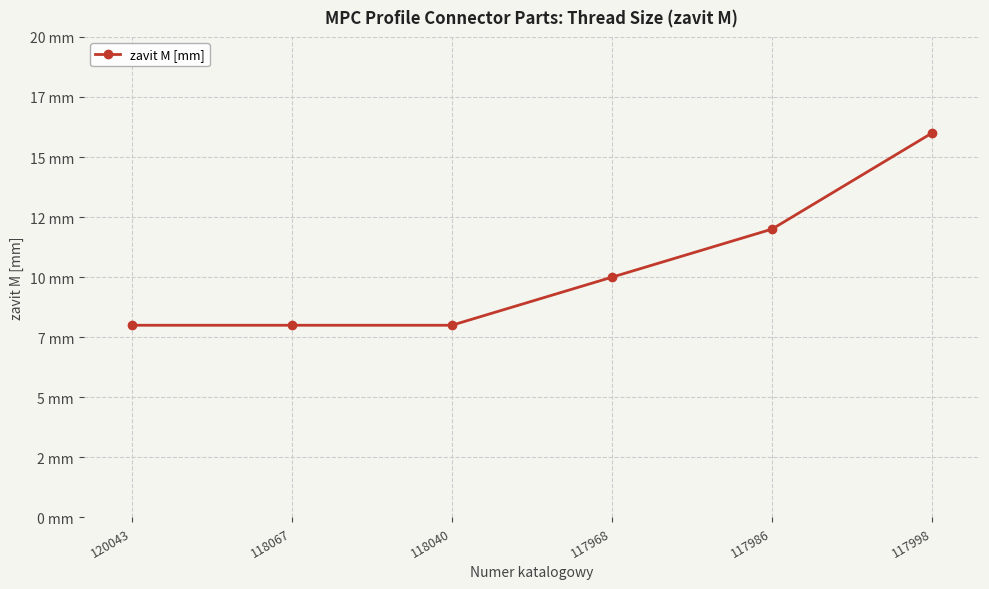

Rank the categories by value from highest to lowest.

117998, 117986, 117968, 120043, 118067, 118040